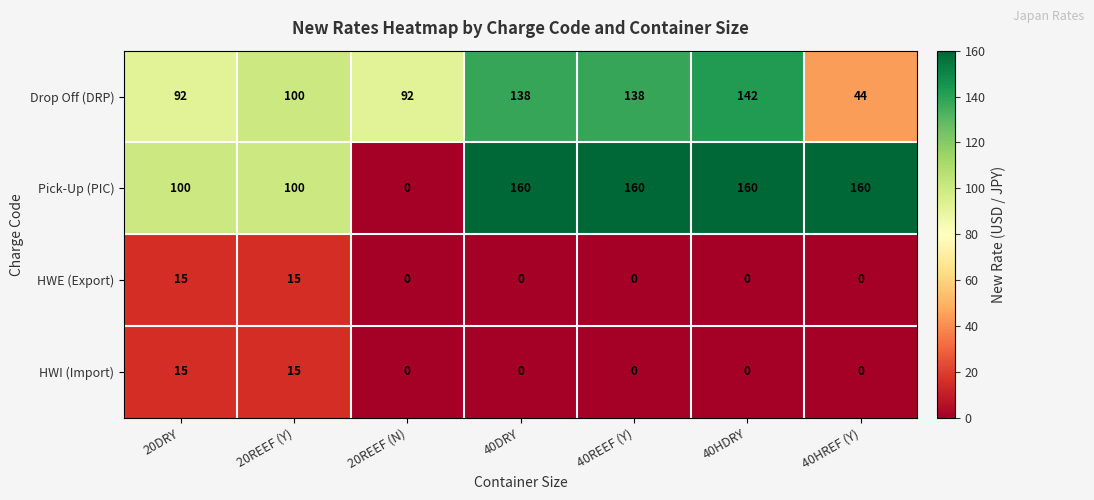

True or false: HWI (Import) has a value of 7 at 40HREF (Y).

False